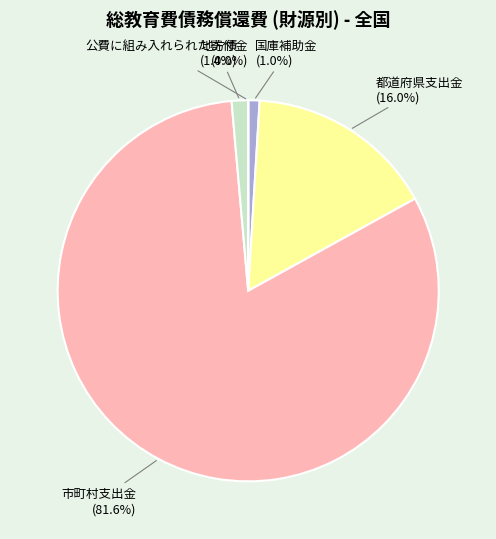

What is the largest slice in the pie chart?

市町村支出金